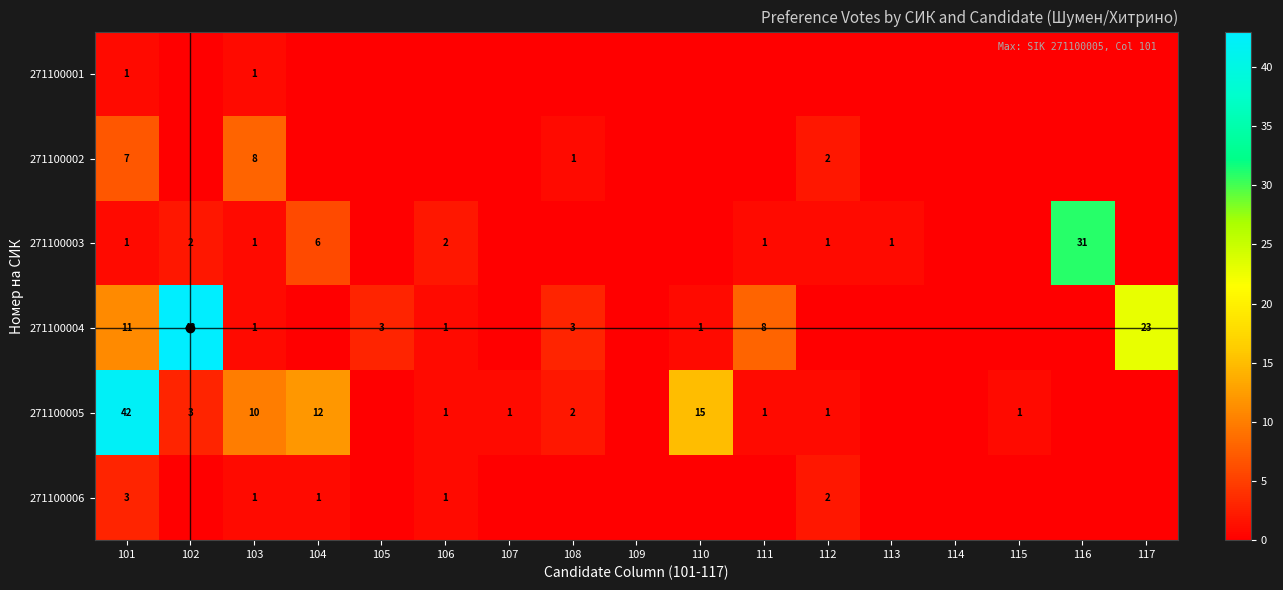

What is the difference between the 271100002 values at 112 and 101?

5